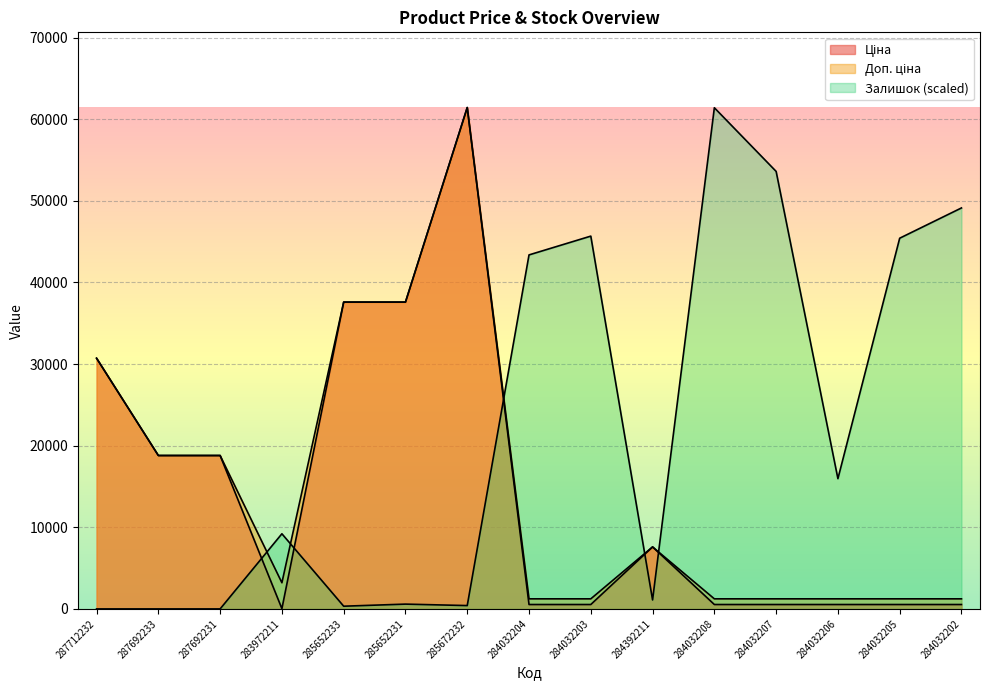

How many values in the Залишок series are below 9207?

7